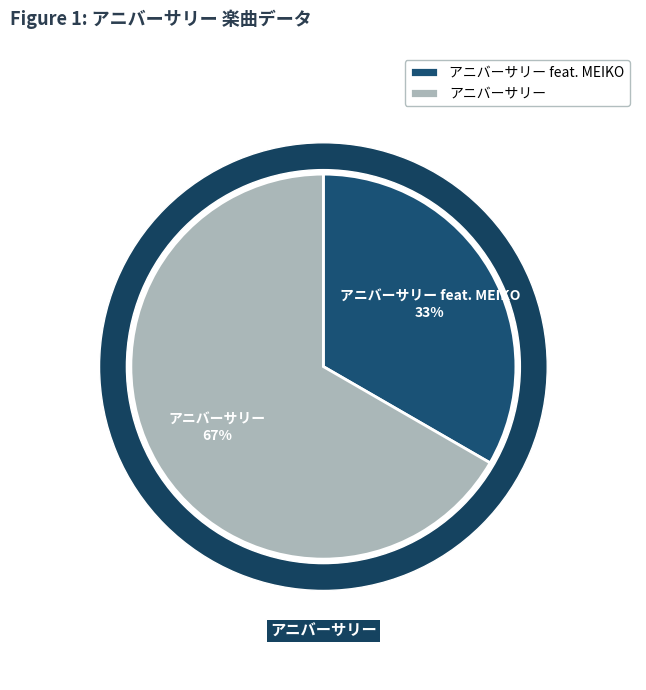

What is the smallest slice in the pie chart?

アニバーサリー feat. MEIKO